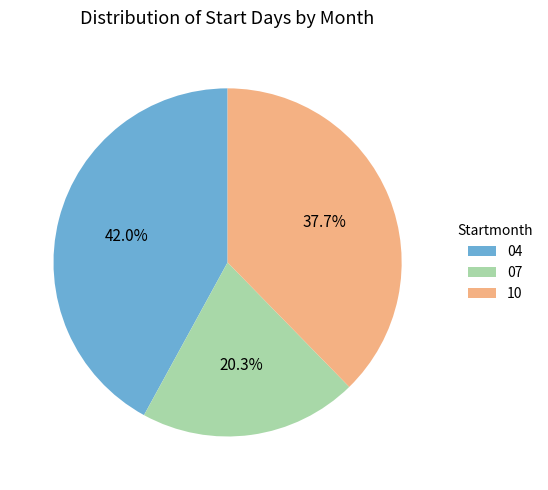

To the nearest percent, what portion does 04 represent?

42%